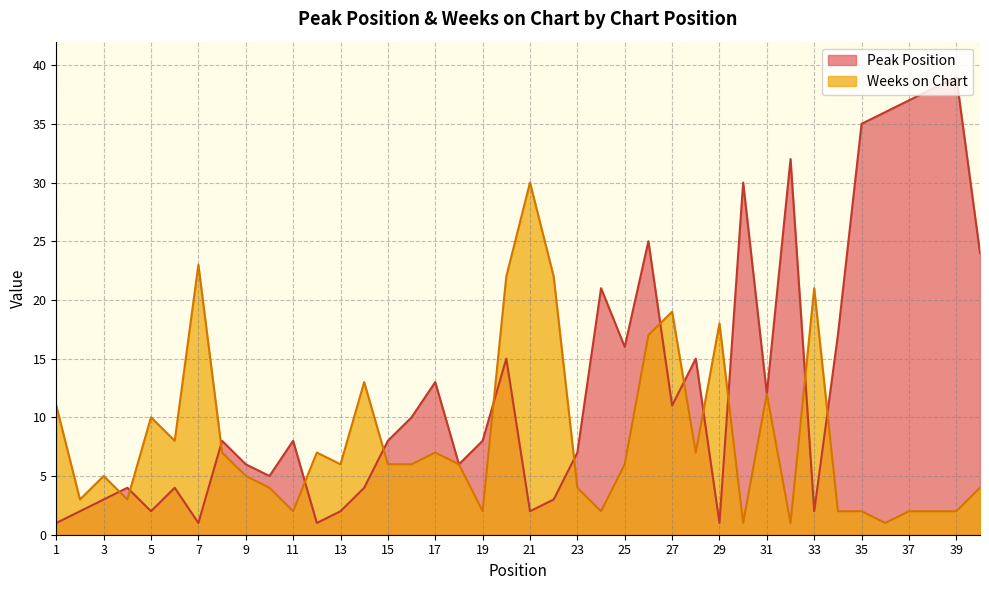

Rank the series by their average value, from highest to lowest.

Peak Position, Weeks on Chart